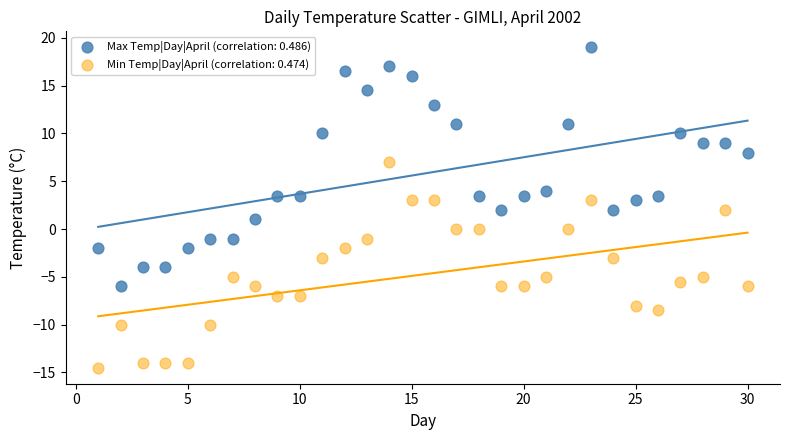

What are all the series names shown in the legend?

Max Temp|Day|April (correlation: 0.486), Min Temp|Day|April (correlation: 0.474)